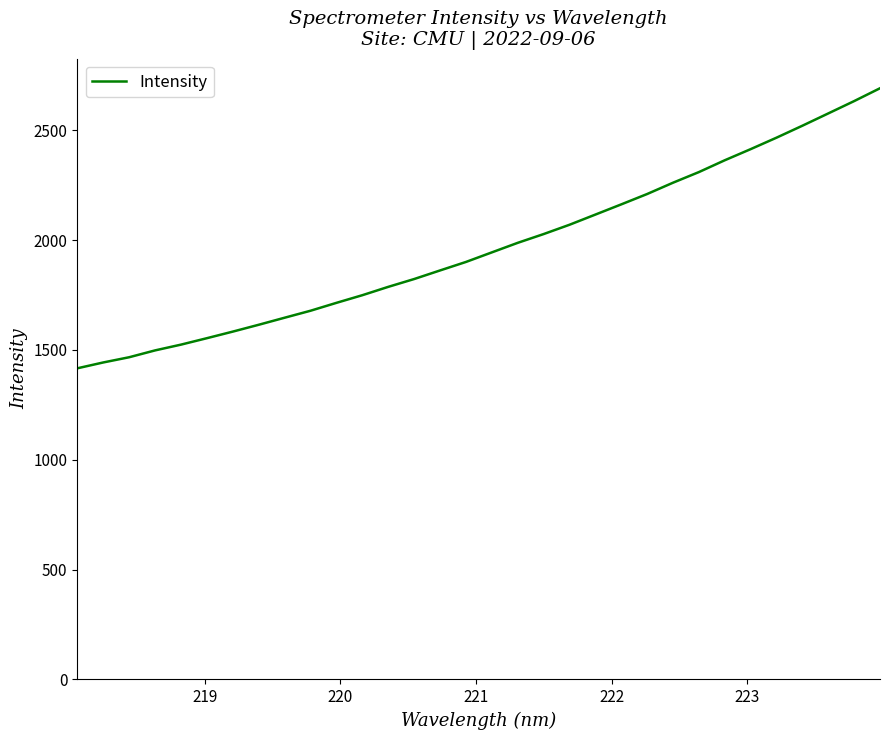

What is the maximum value shown in the chart?

2690.8